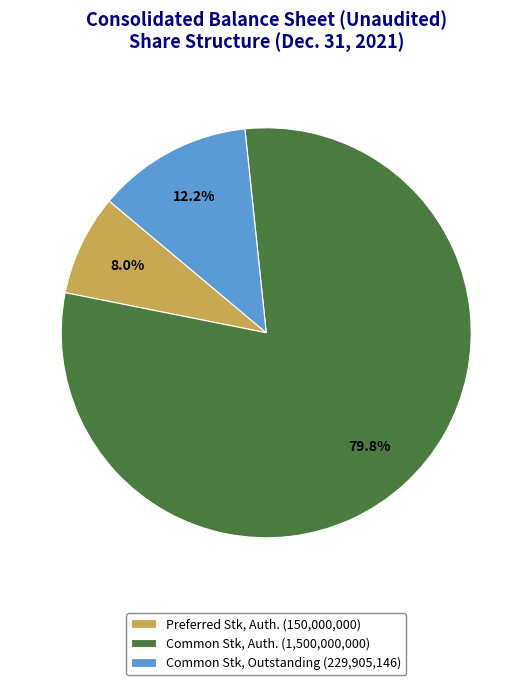

Does any single category account for the majority?

Yes